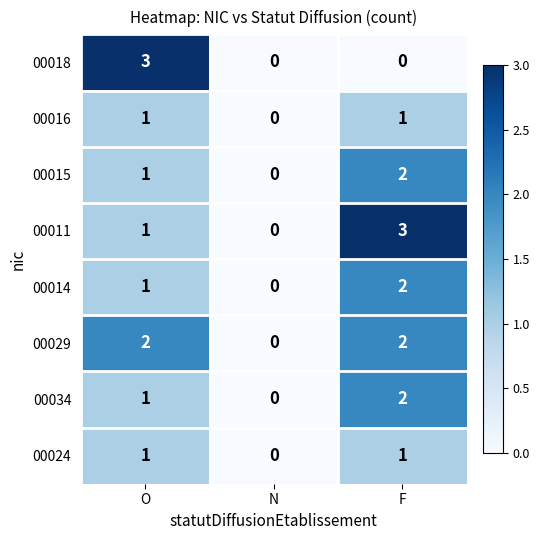

Reading right to left, list all the values displayed in this chart.

00018: F=0	N=0	O=3
00016: F=1	N=0	O=1
00015: F=2	N=0	O=1
00011: F=3	N=0	O=1
00014: F=2	N=0	O=1
00029: F=2	N=0	O=2
00034: F=2	N=0	O=1
00024: F=1	N=0	O=1